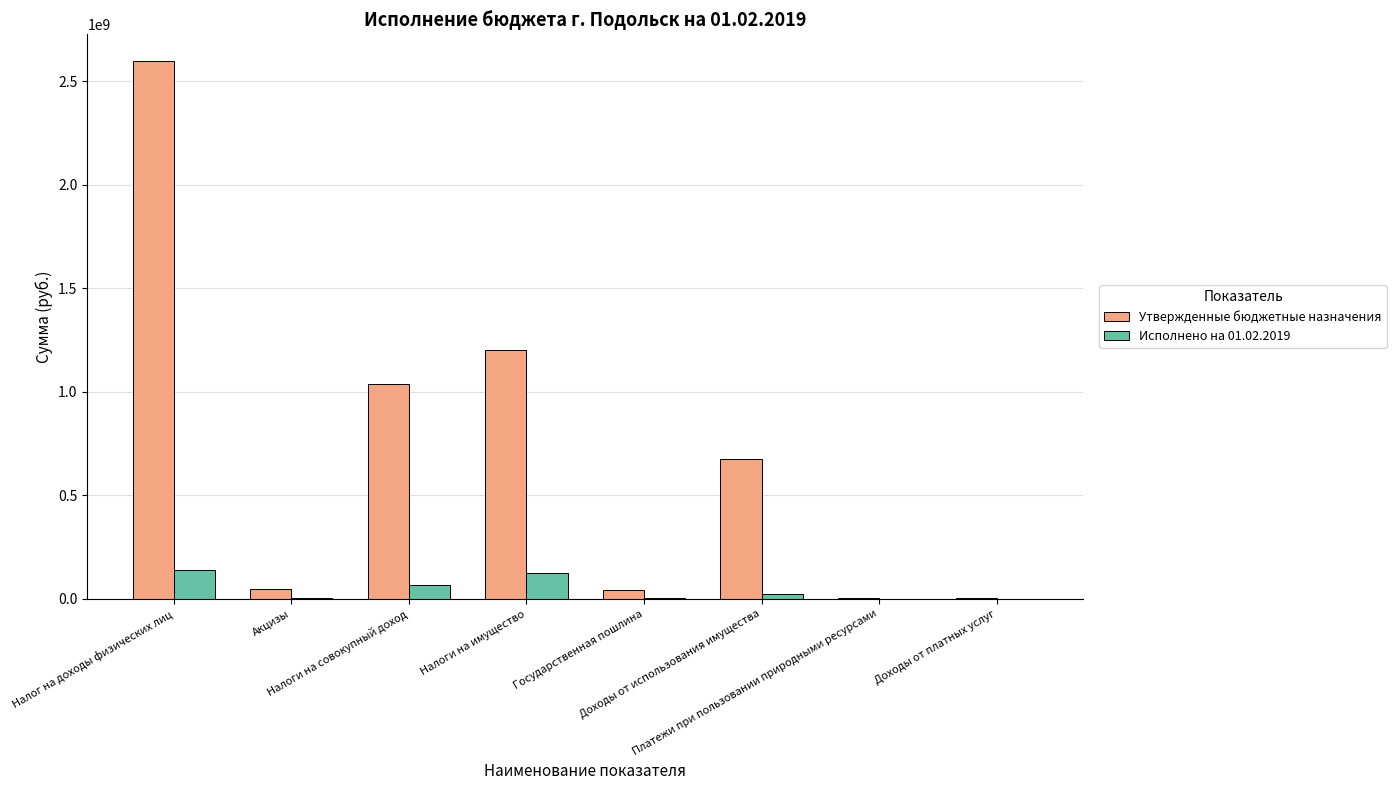

What is the highest value of the Утвержденные бюджетные назначения series?

2596999000.0